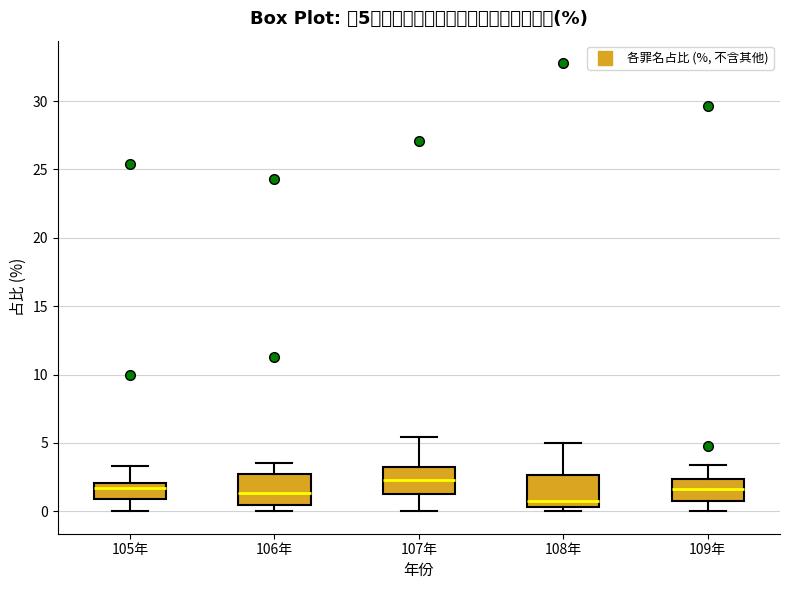

Which box has the highest median line?

107年